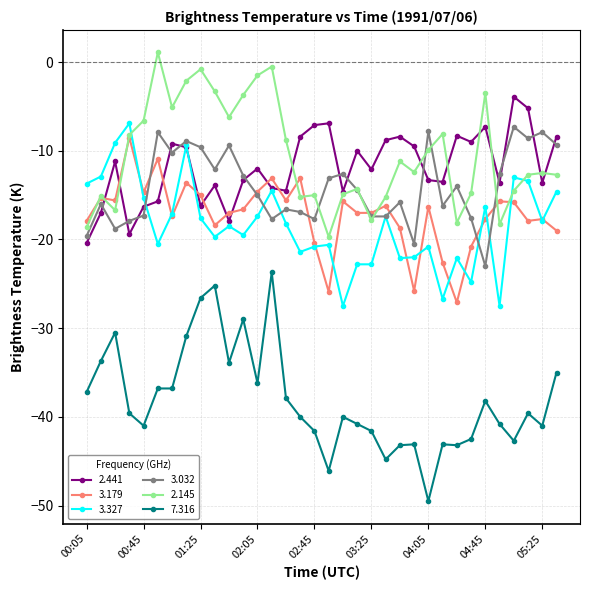

What is the lowest value of the 3.179 series?

-27.1